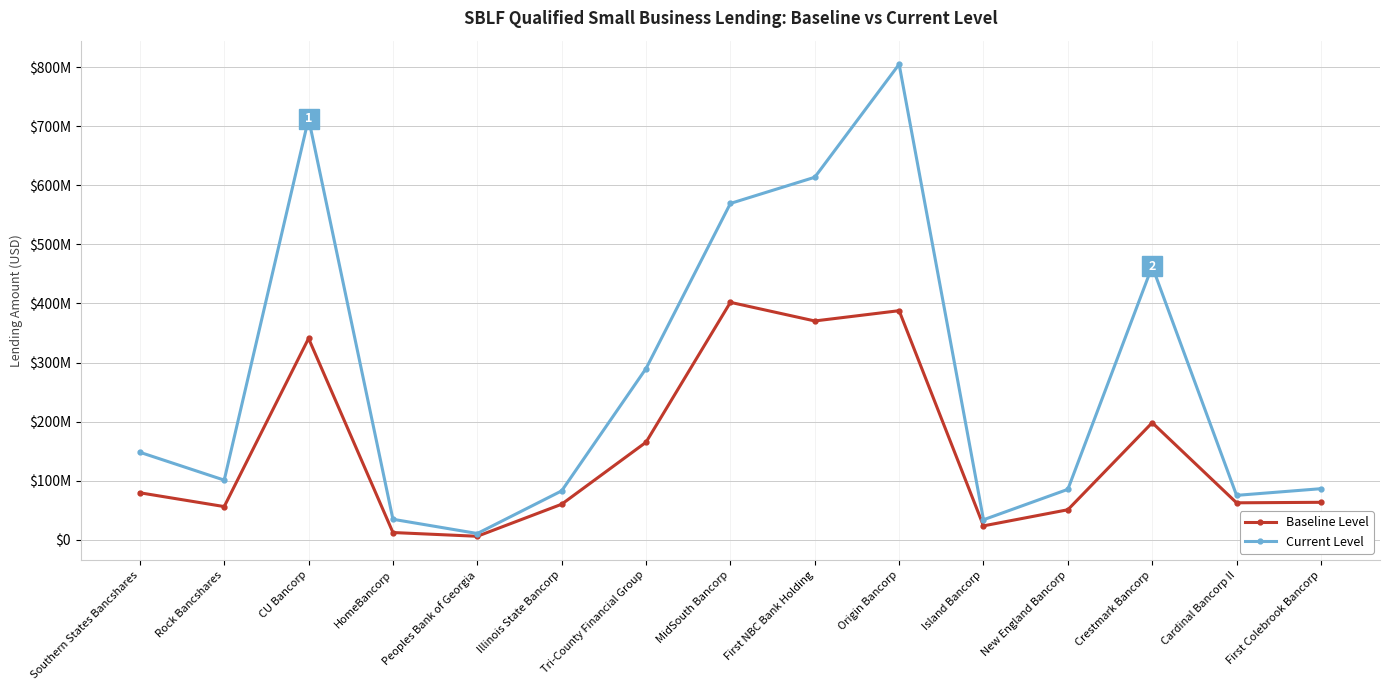

What are all the series names shown in the legend?

Baseline Level, Current Level